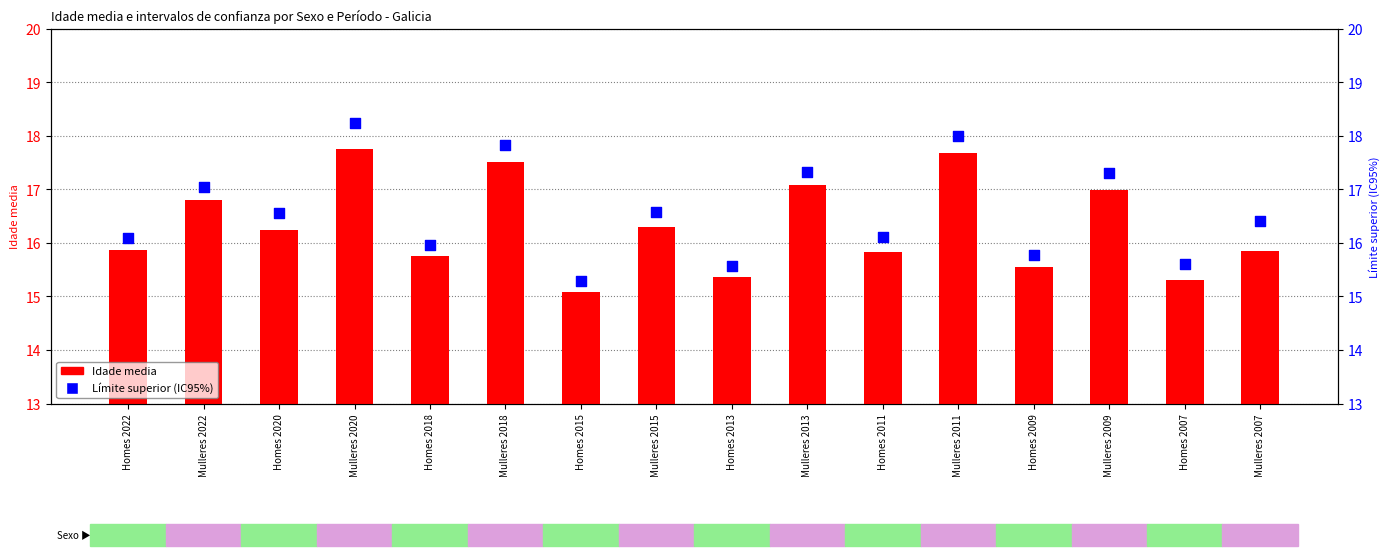

What is the total value across all series at Homes 2022?

32.0